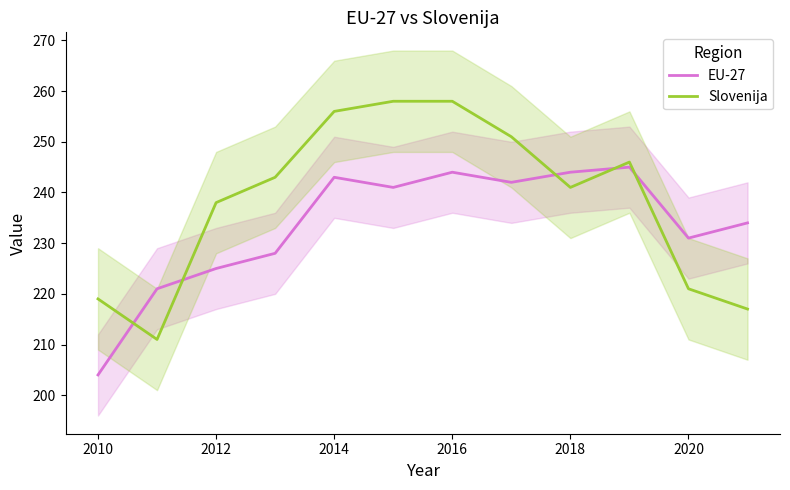

Is the value of EU-27 at 2010 greater than the value of Slovenija at 2020?

No